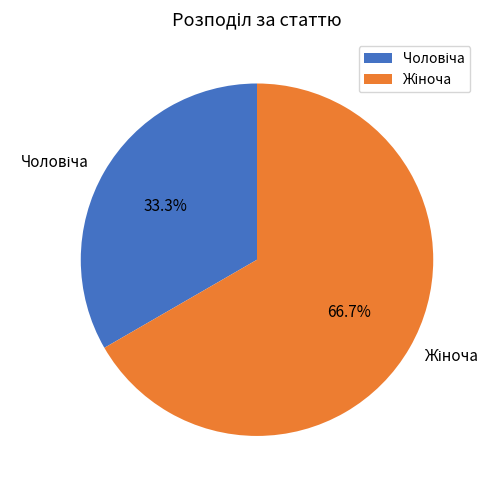

Is there any slice that represents more than half of the pie?

Yes